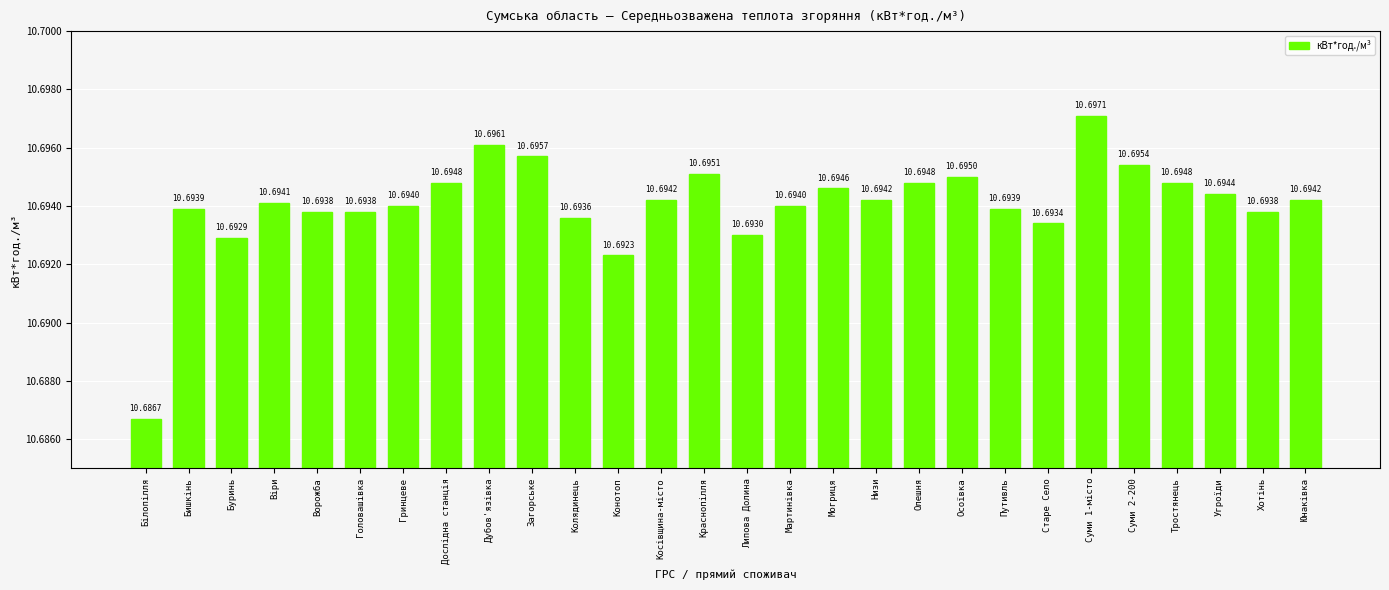

What is the value of the 26th bar from the left?

10.7